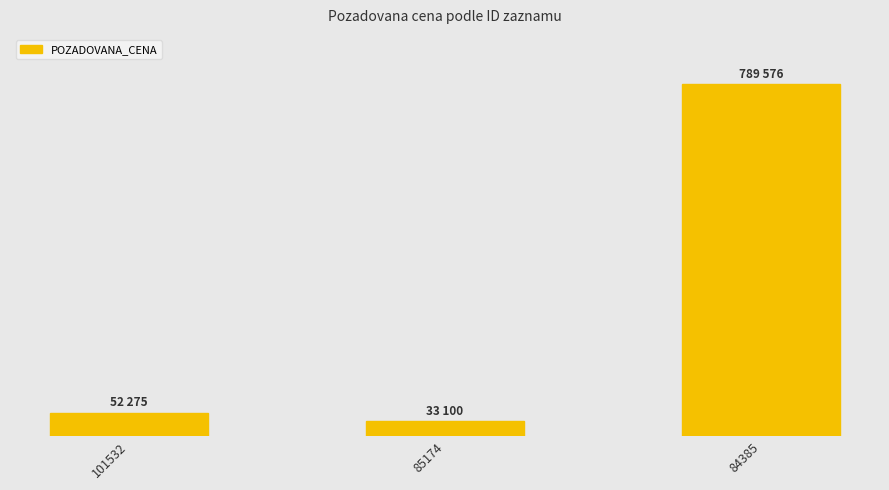

At which category does the chart reach its peak across all series?

84385